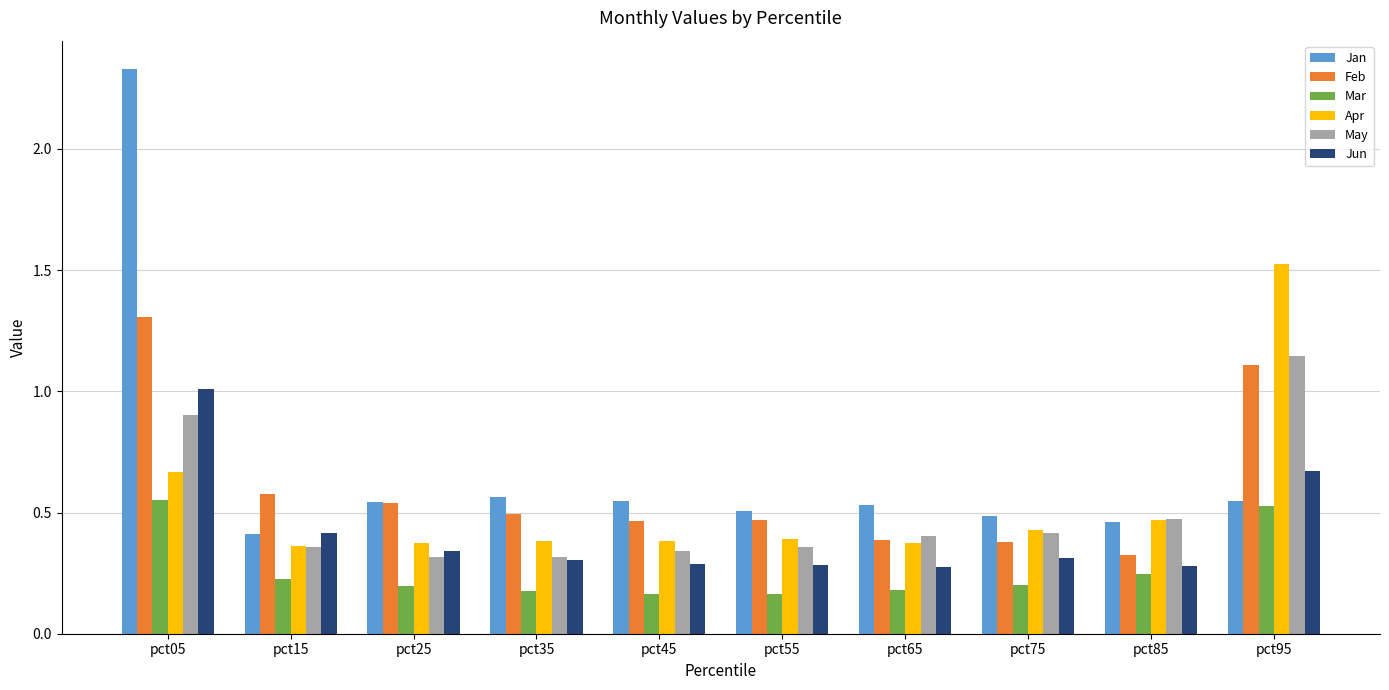

How many data points does each series have?

10